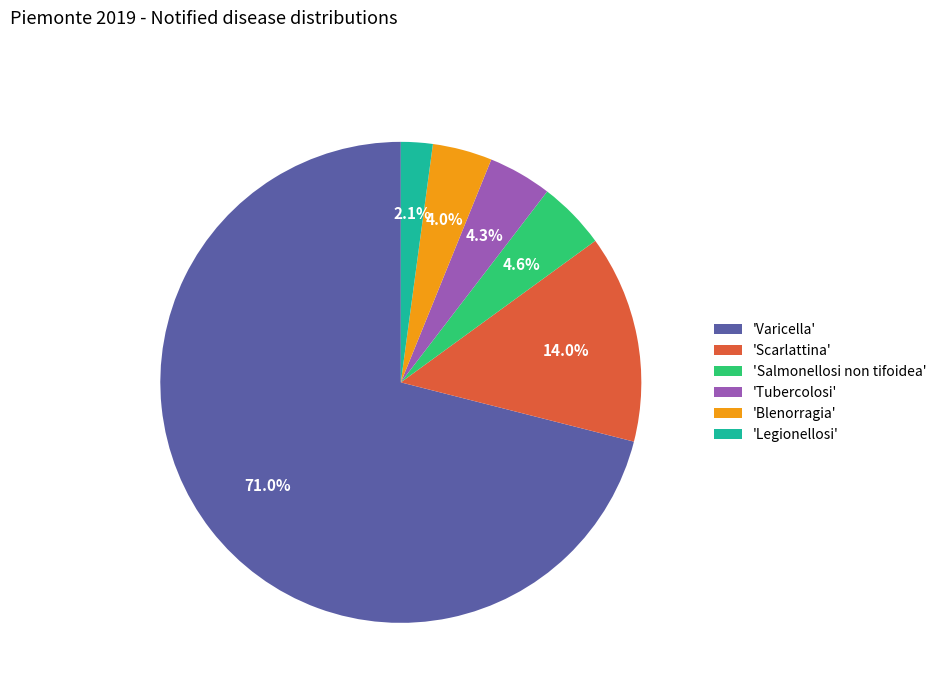

Is the sum of 'Salmonellosi non tifoidea' and 'Blenorragia' greater than half?

No